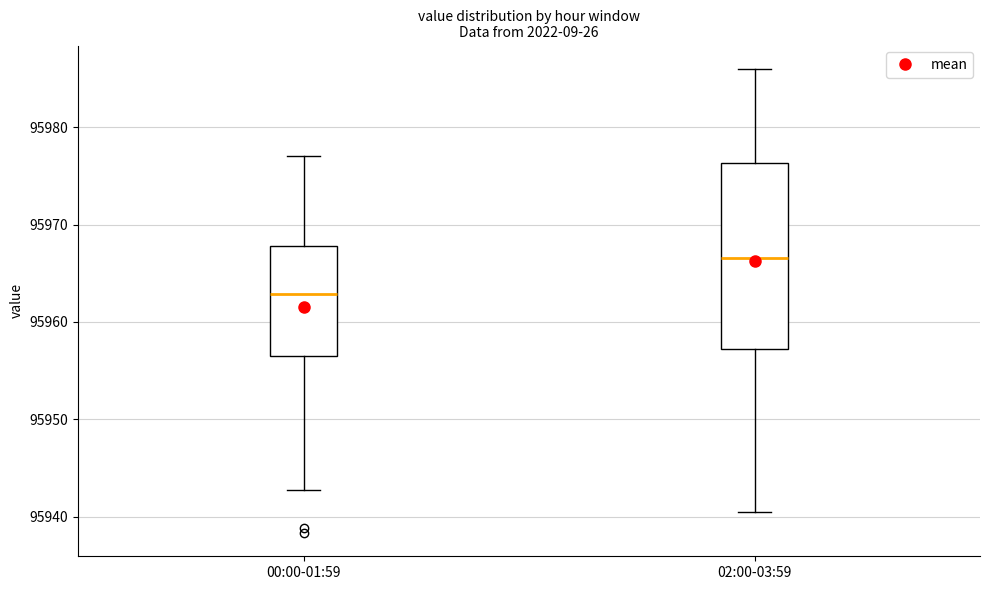

Reading left to right, transcribe this box plot: for each box, give where its median line is, the range the box spans, and where its two whiskers end, as read against the y-axis. The values are not printed on the chart, so give them approximately, as read against the axis.

00:00-01:59: median 95963, box 95956 to 95968, whiskers 95943 to 95977
02:00-03:59: median 95967, box 95957 to 95976, whiskers 95941 to 95986